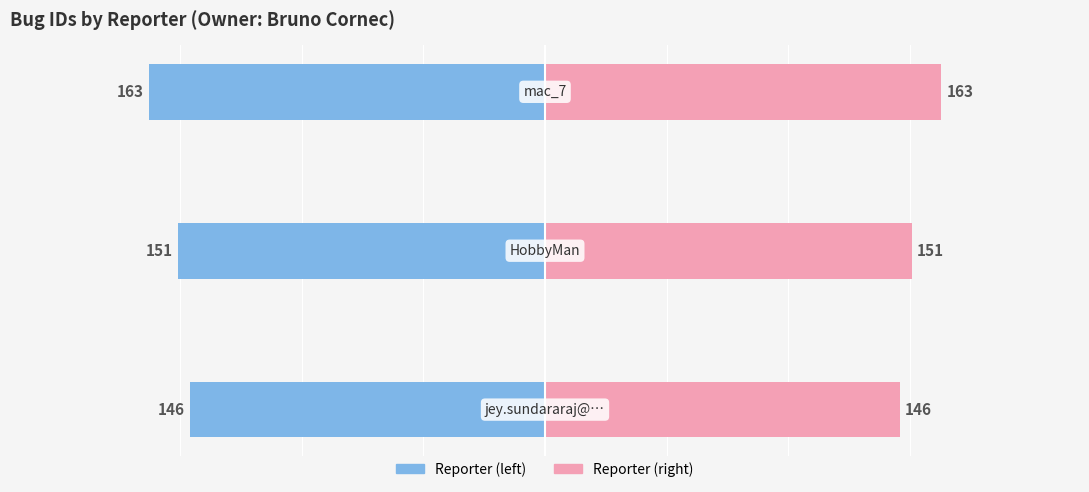

Reading right to left, what are all the values shown in this chart?

id (left): -163	-151	-146
id (right): 163	151	146